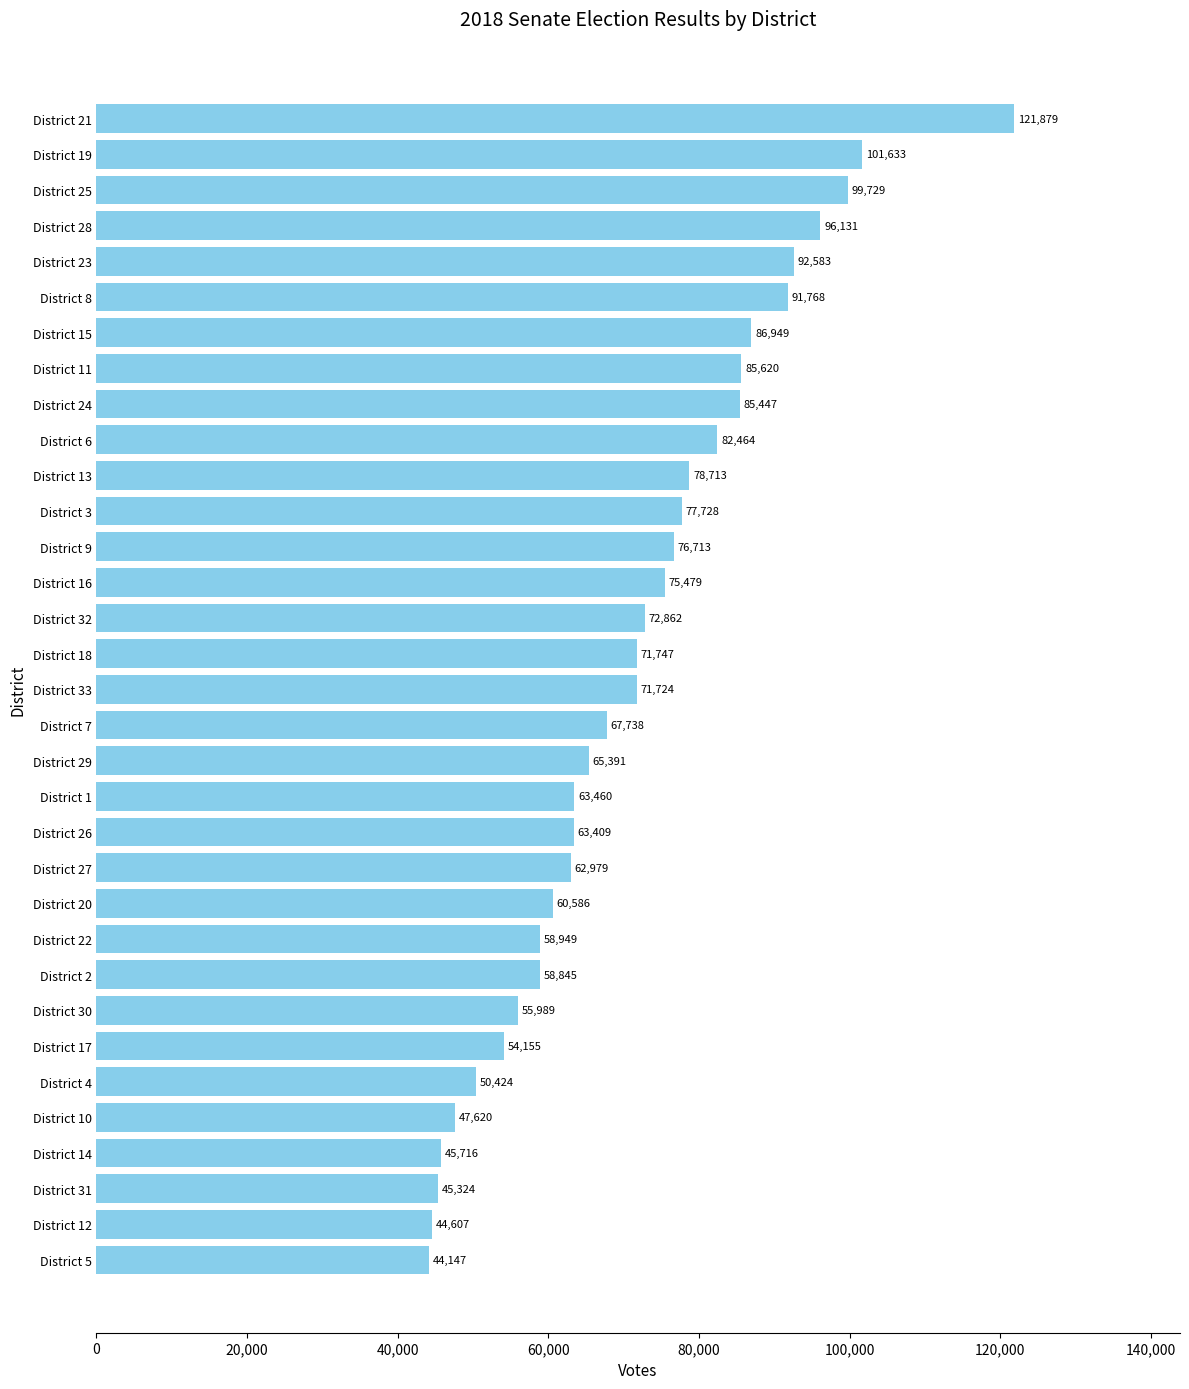

List the labels in order of value, smallest first.

District 5, District 12, District 31, District 14, District 10, District 4, District 17, District 30, District 2, District 22, District 20, District 27, District 26, District 1, District 29, District 7, District 33, District 18, District 32, District 16, District 9, District 3, District 13, District 6, District 24, District 11, District 15, District 8, District 23, District 28, District 25, District 19, District 21